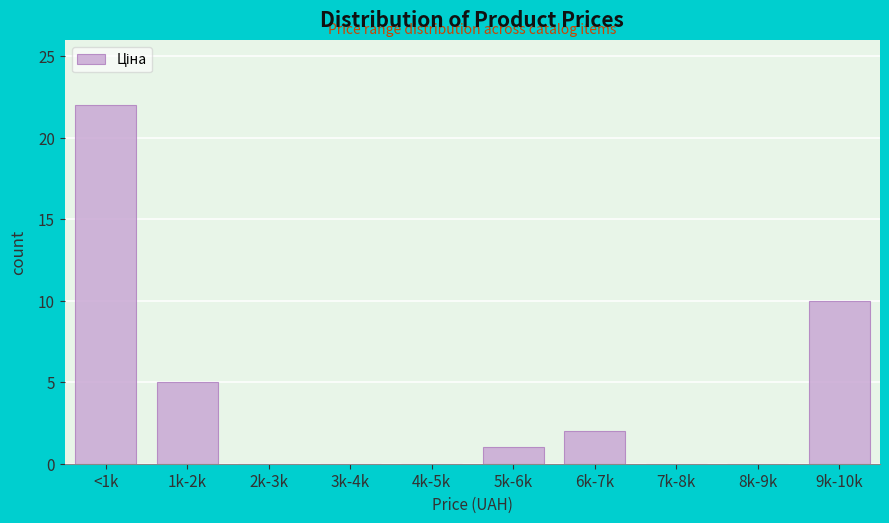

Reading right to left, what are all the values shown in this chart?

9k-10k=10	8k-9k=0	7k-8k=0	6k-7k=2	5k-6k=1	4k-5k=0	3k-4k=0	2k-3k=0	1k-2k=5	<1k=22